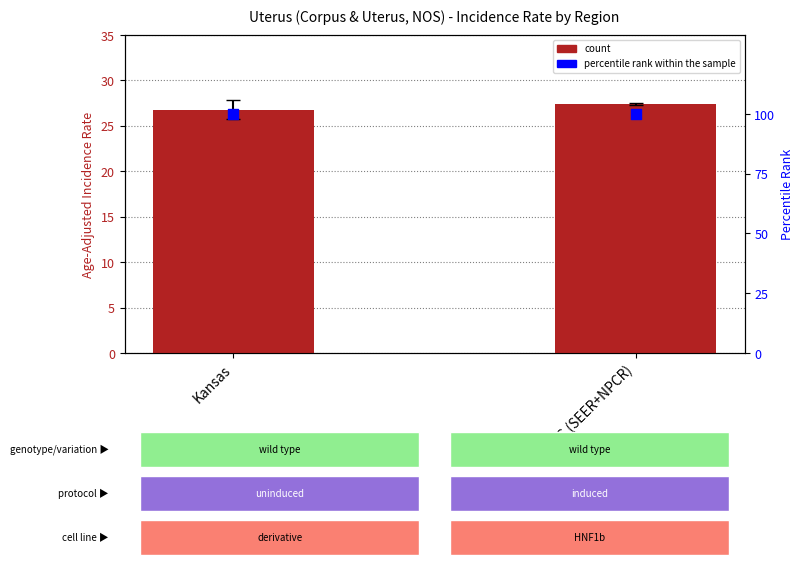

Which series has the largest total across all categories?

percentile rank within the sample